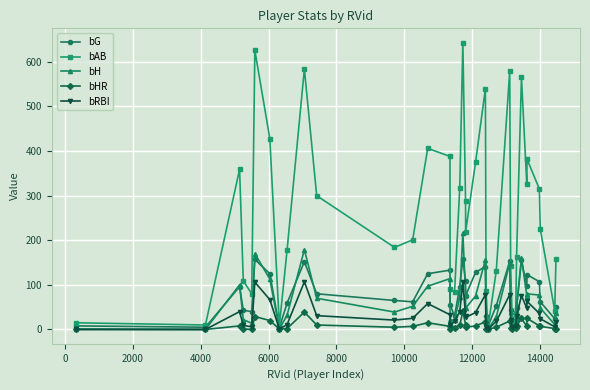

True or false: bG has more than 1 points higher than both neighbors.

True